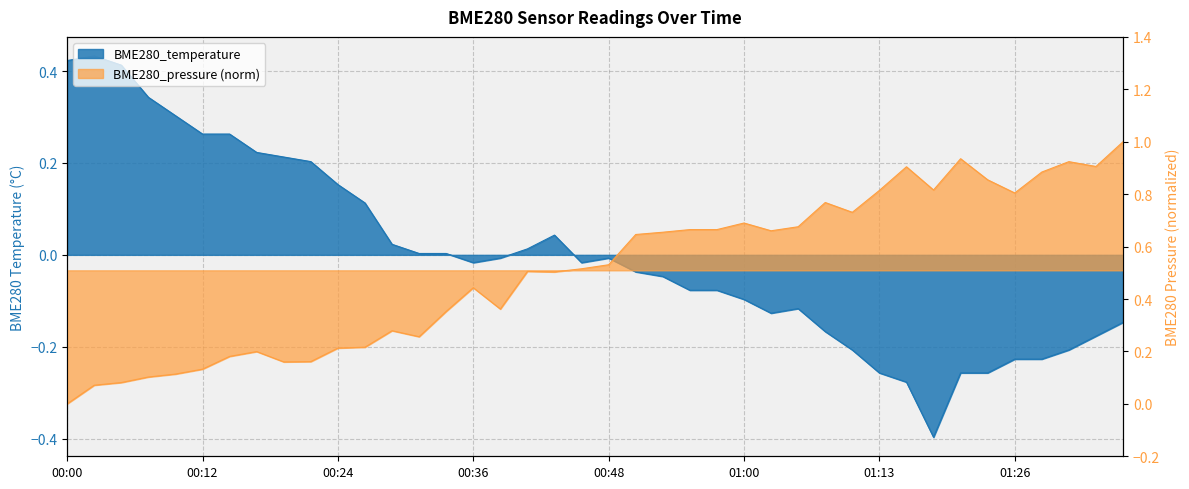

How many times do BME280_temperature and BME280_pressure cross each other?

1